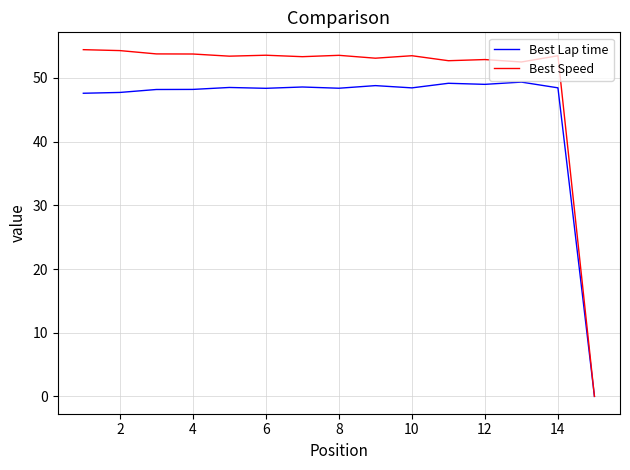

Does the chart display data point markers on the line(s)?

No